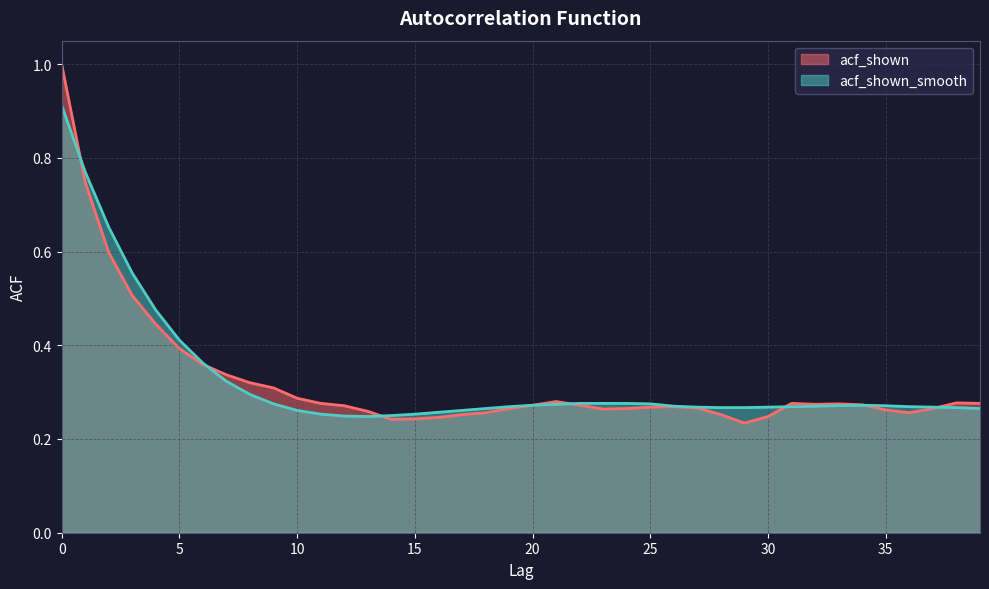

What is the difference between the maximum and second lowest values in the acf_shown series?

0.8